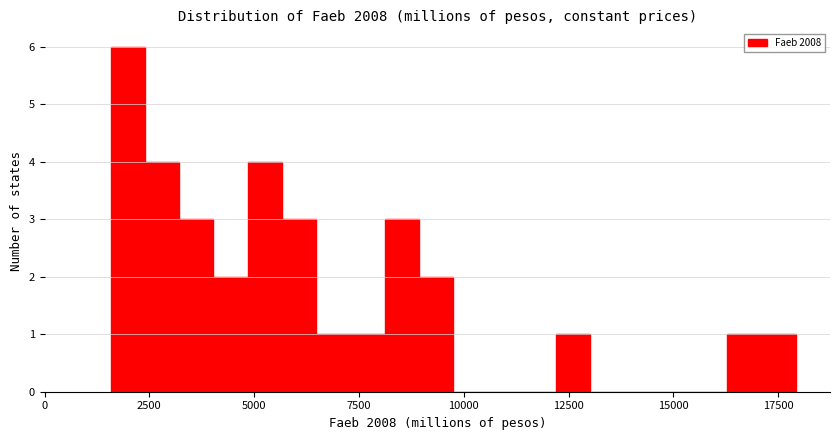

Read against the x-axis, roughly where is the centre of the tallest bar?

2000